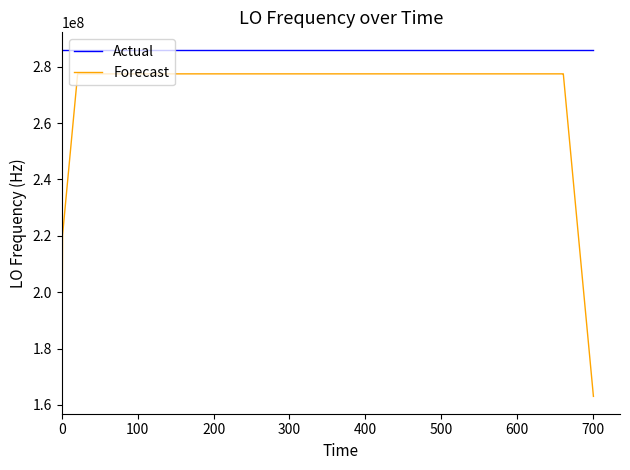

Rank the series by their maximum value, from highest to lowest.

Actual, Forecast